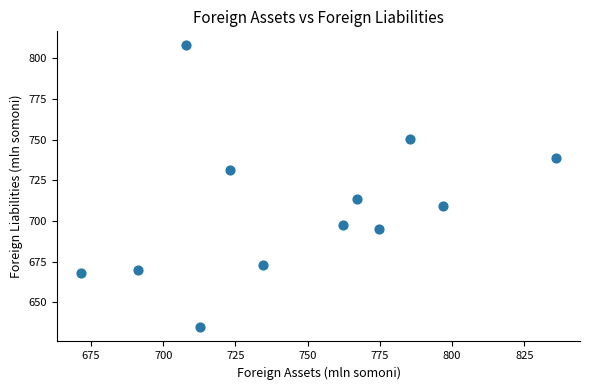

What is the average X value?

746.9